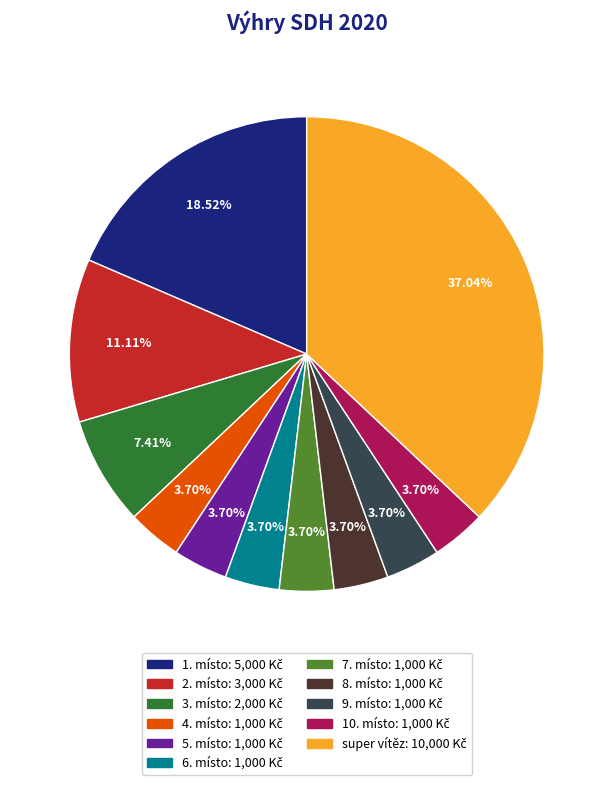

True or false: 6. místo accounts for 4% of the total.

True